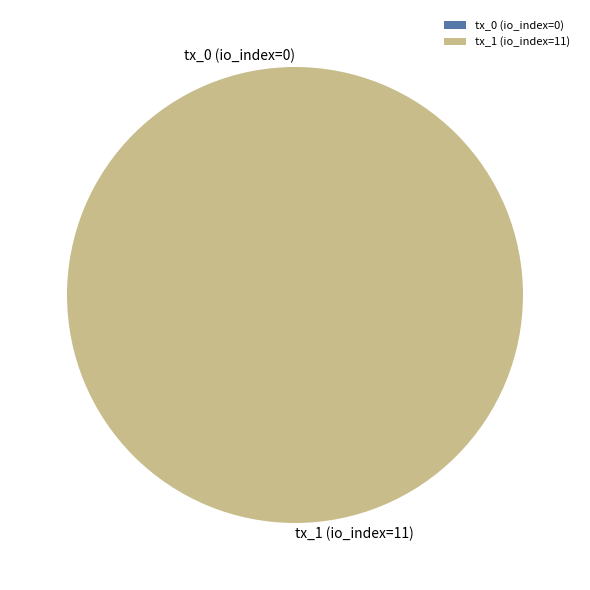

Is it true that tx_0 (io_index=0) is 14% of the pie?

False